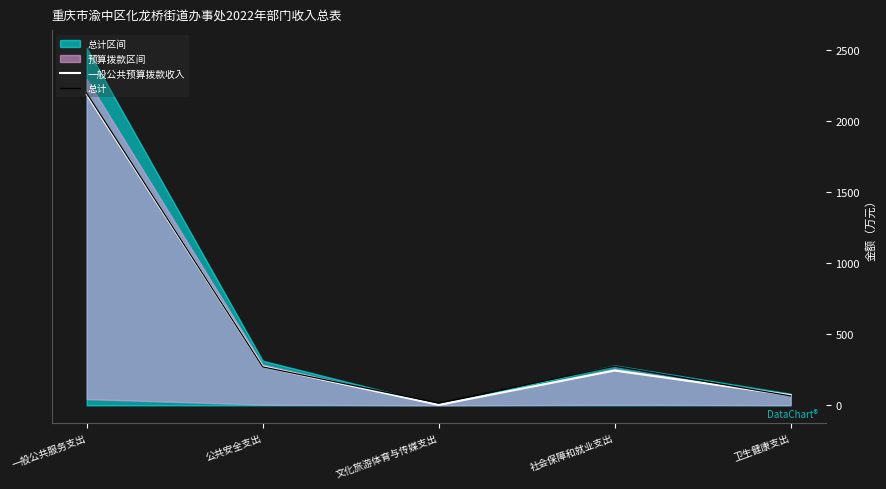

What is the value of the 总计 point at the 5th from the left?

66.4